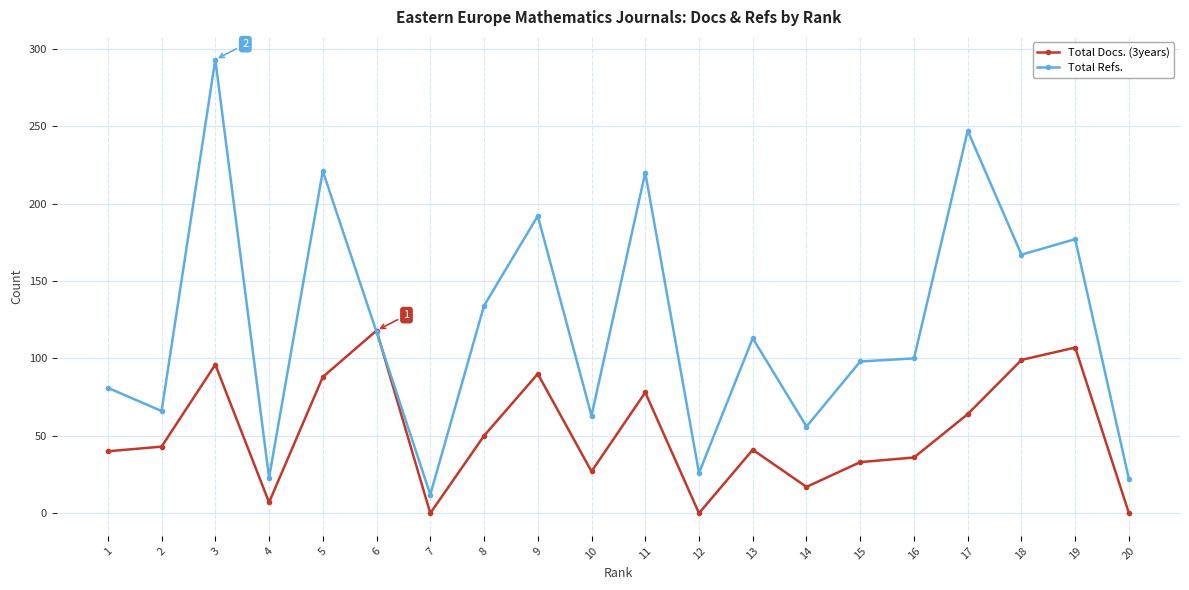

Rank the series by their maximum value, from lowest to highest.

Total Docs. (3years), Total Refs.